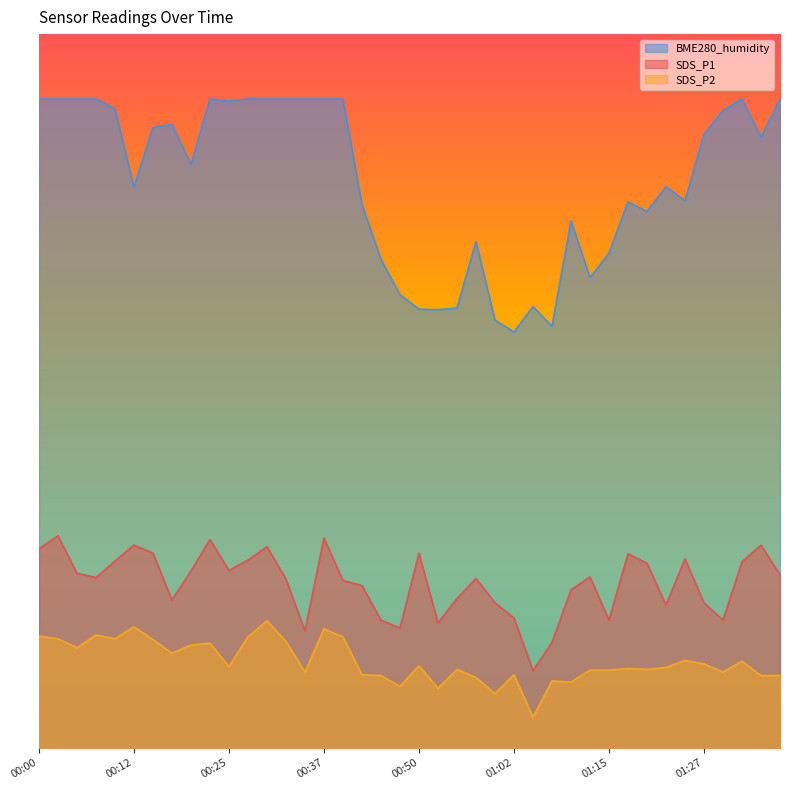

What is the label of the 29th point from the left?

01:10